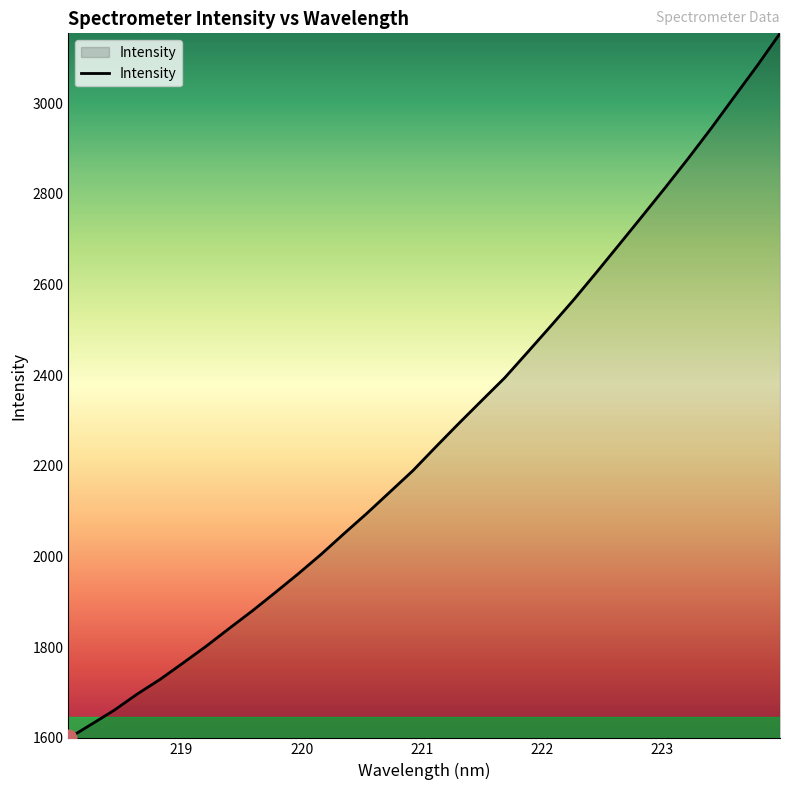

What is the minimum value shown in the chart?

1598.5